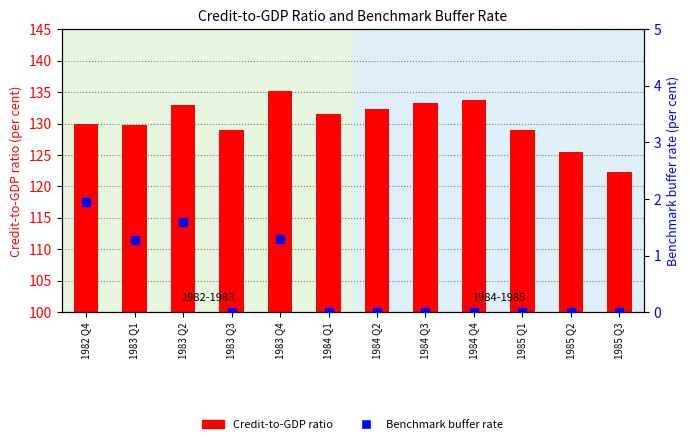

Where does the Credit-to-GDP ratio series first go above 131?

1983 Q2